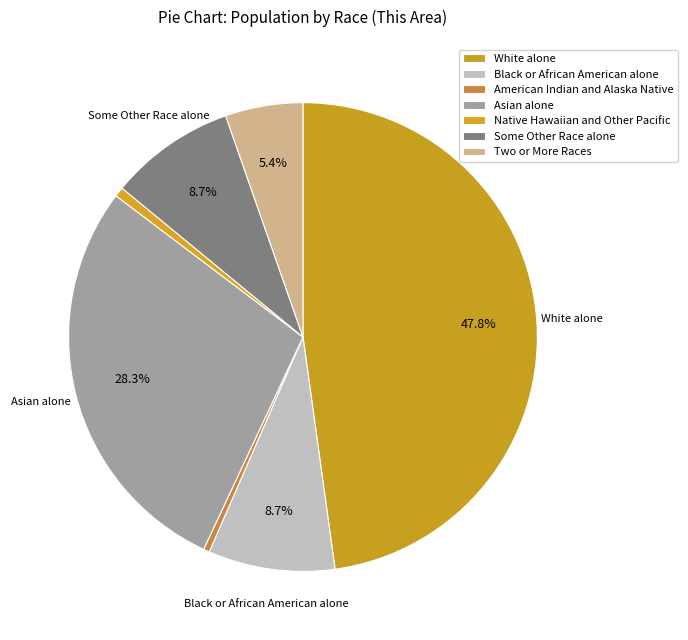

Do American Indian and Alaska Native and White alone together represent more than half of the pie?

No